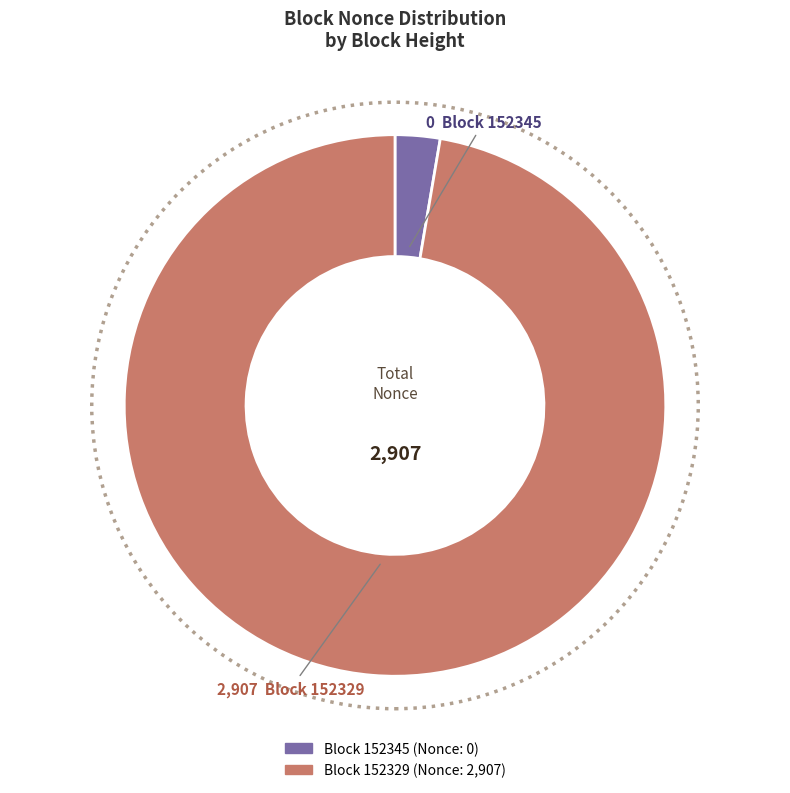

Is there a majority slice in this chart?

Yes